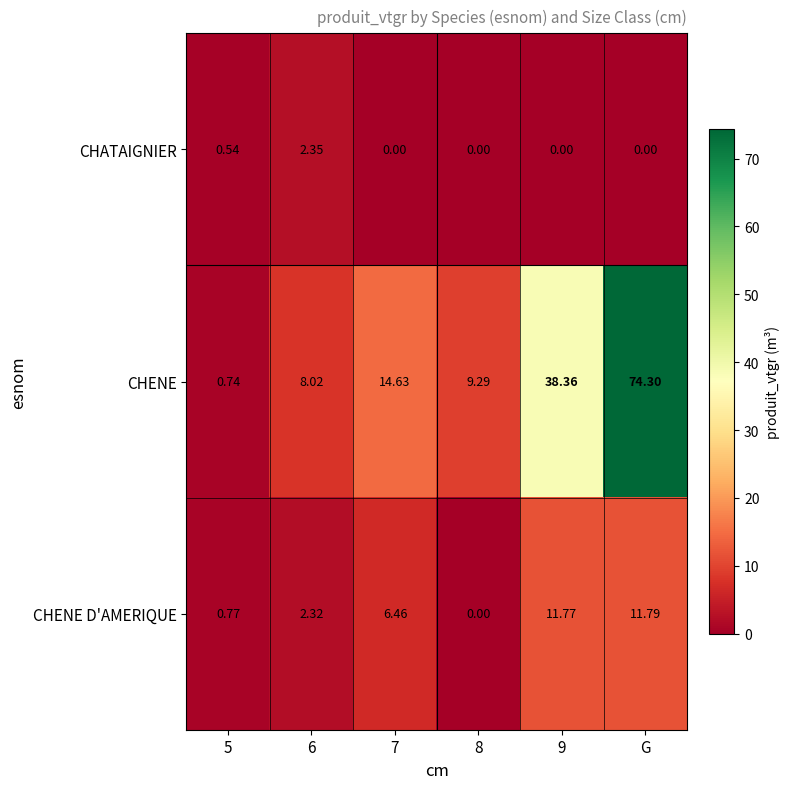

Which series has the largest range (max minus min)?

CHENE